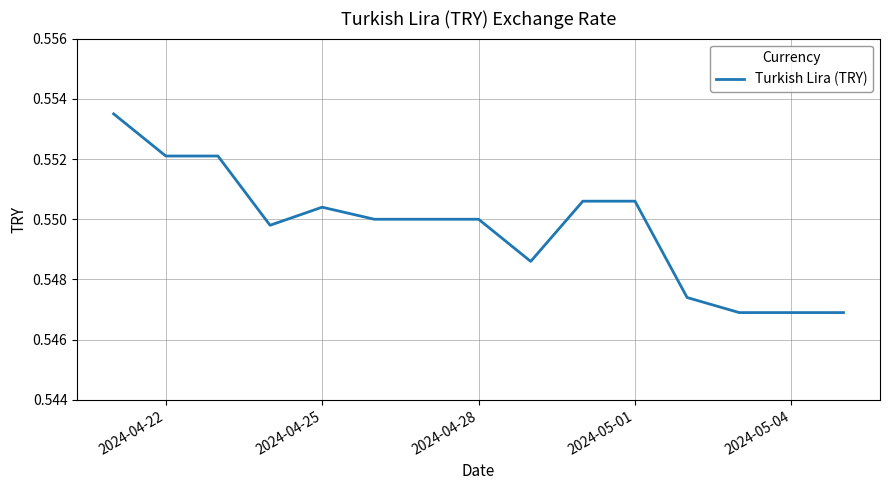

How many lines are shown in the chart?

1